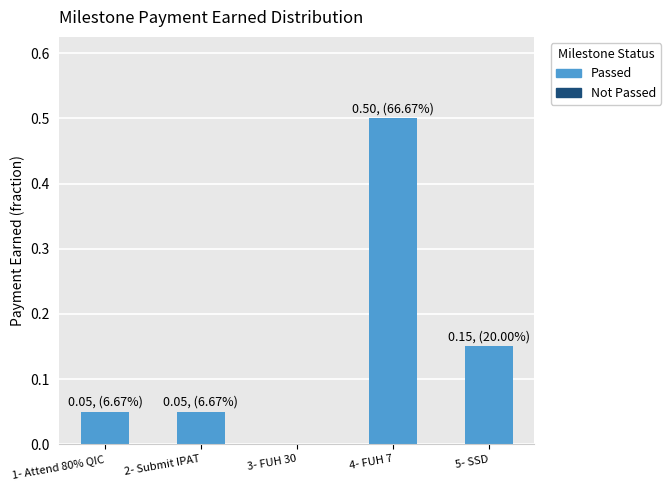

Between 3- FUH 30 and 5- SSD, which is larger?

5- SSD